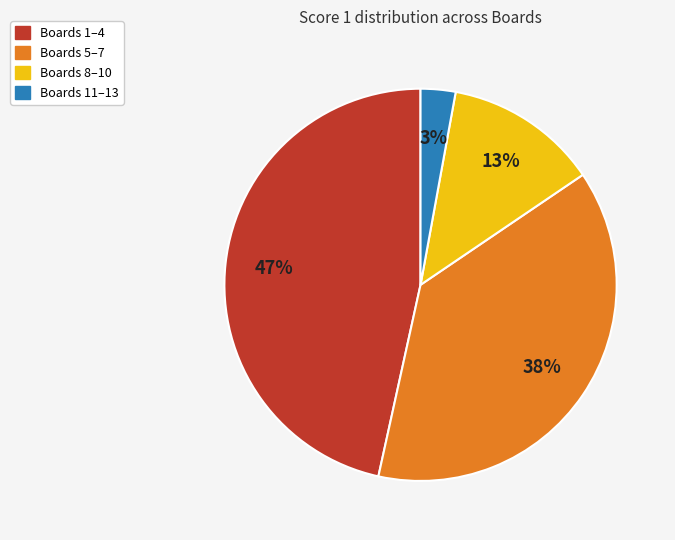

Count the number of slices in the pie.

4